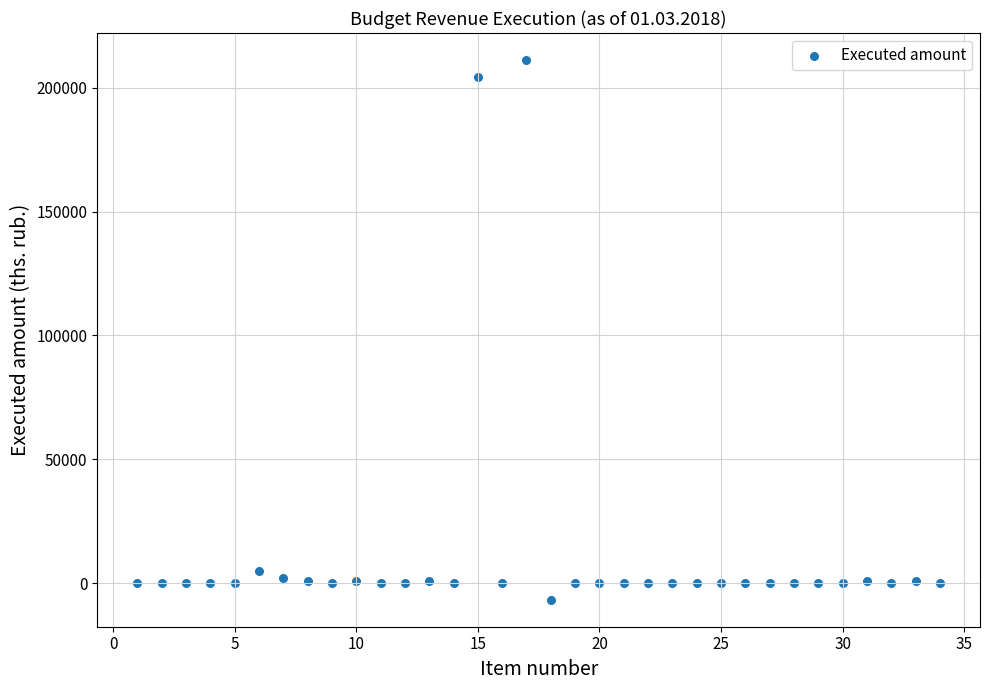

What is the range of Y values (max minus min)?

217876.6